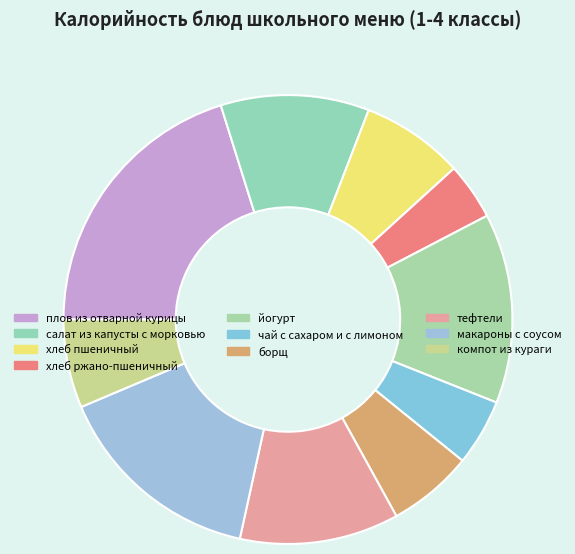

Which slice is the smallest?

хлеб ржано-пшеничный